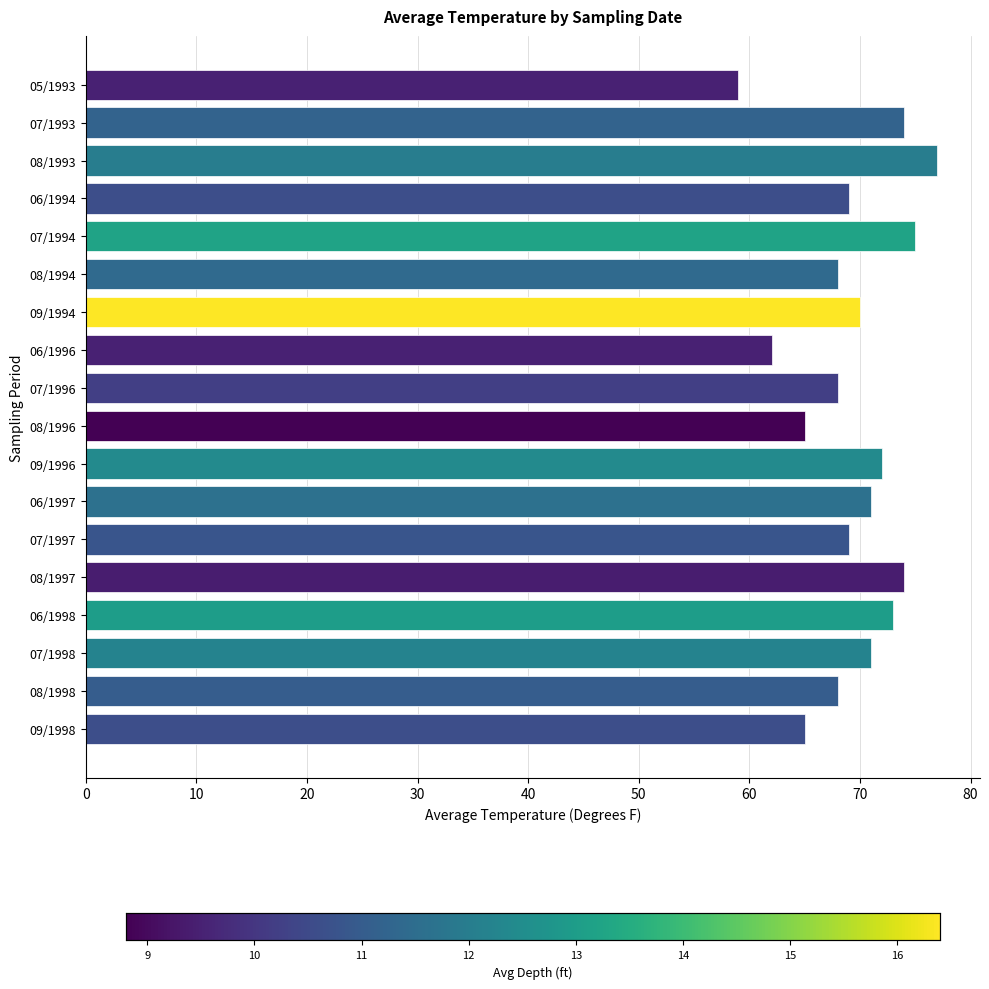

True or false: the data shows 65 at 09/1998.

True